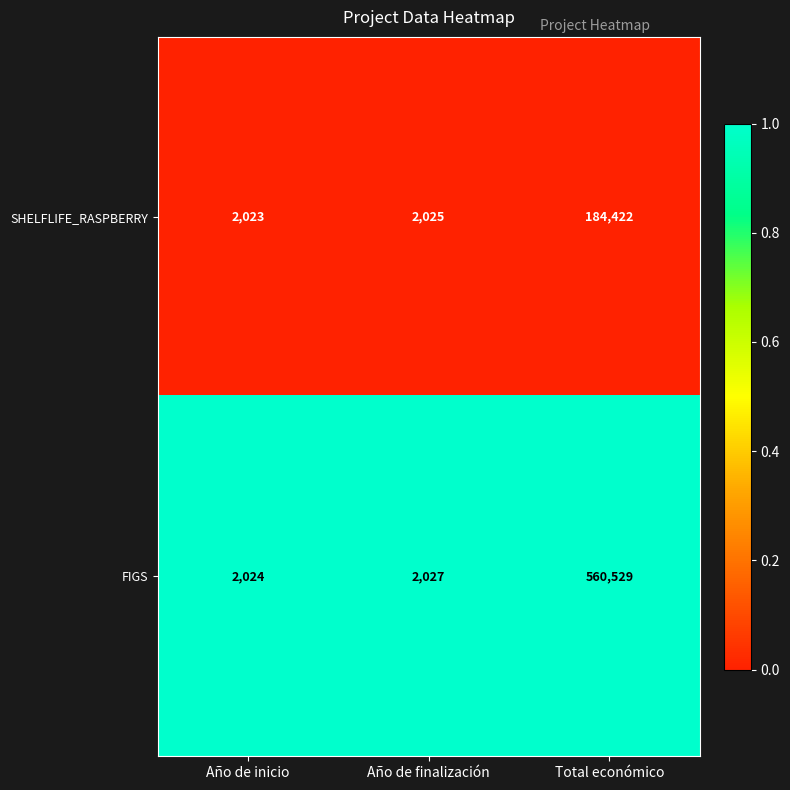

Rank the categories by FIGS value from lowest to highest.

Año de inicio, Año de finalización, Total económico